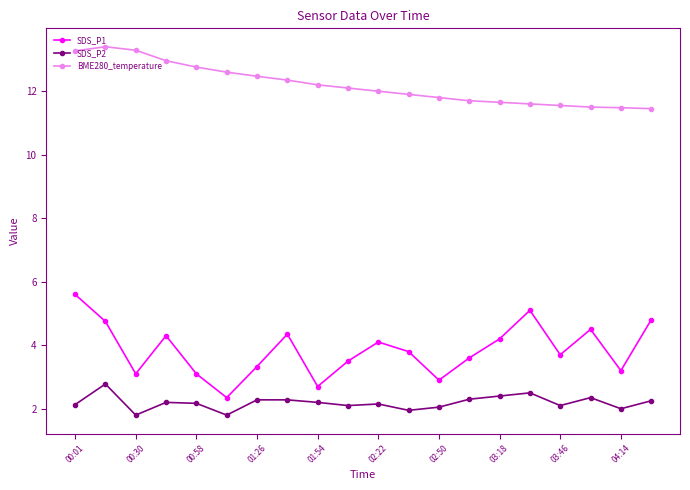

Which series has the largest total across all categories?

BME280_temperature